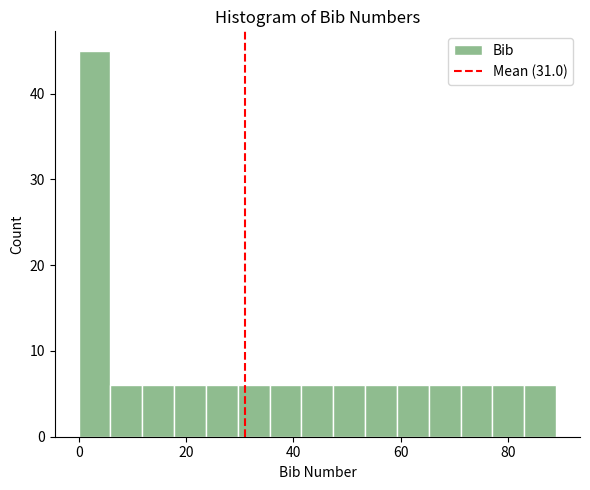

Read against the x-axis, roughly where is the centre of the tallest bar?

2